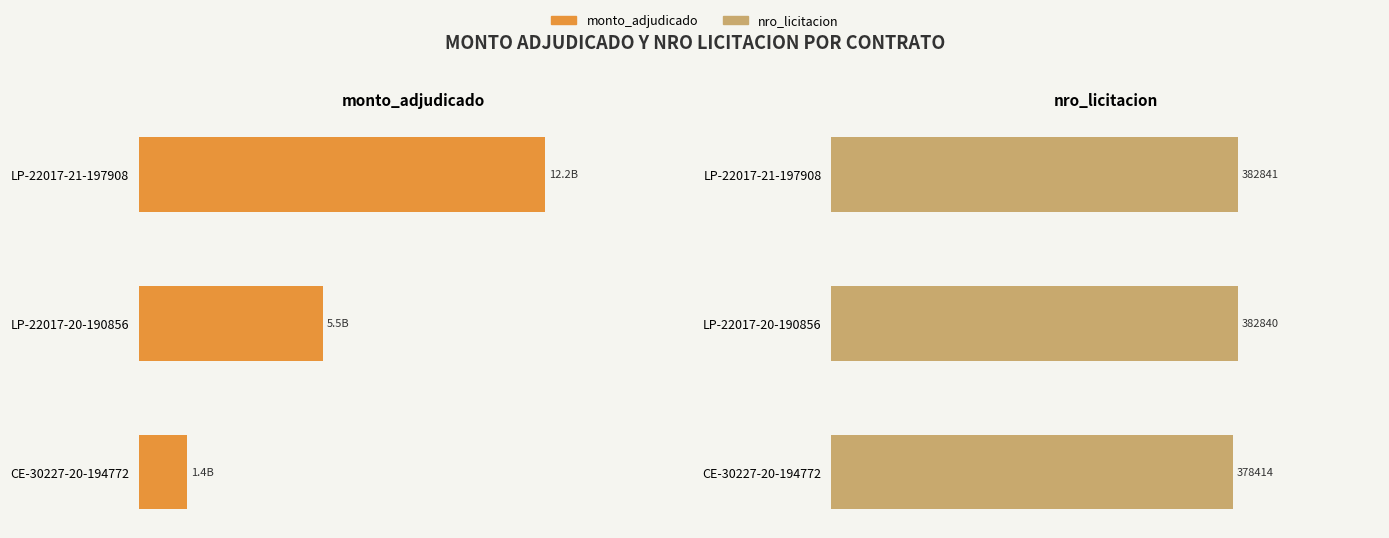

Does the chart contain stacked bars?

No